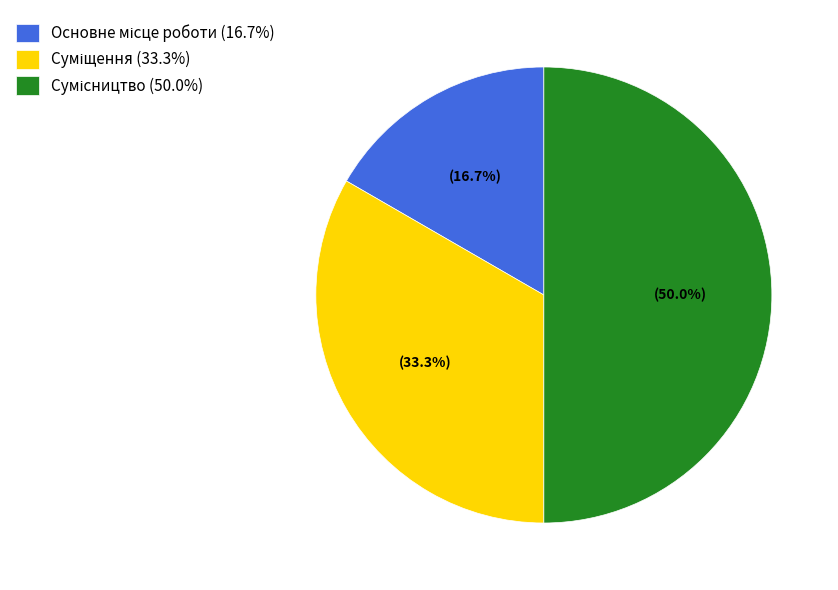

How many slices are in this pie chart?

3